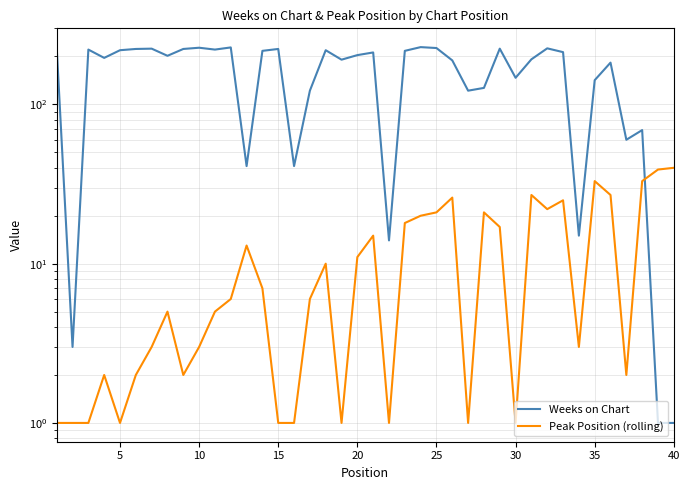

List the series in order of their overall mean, highest first.

Weeks on Chart, Peak Position (rolling)